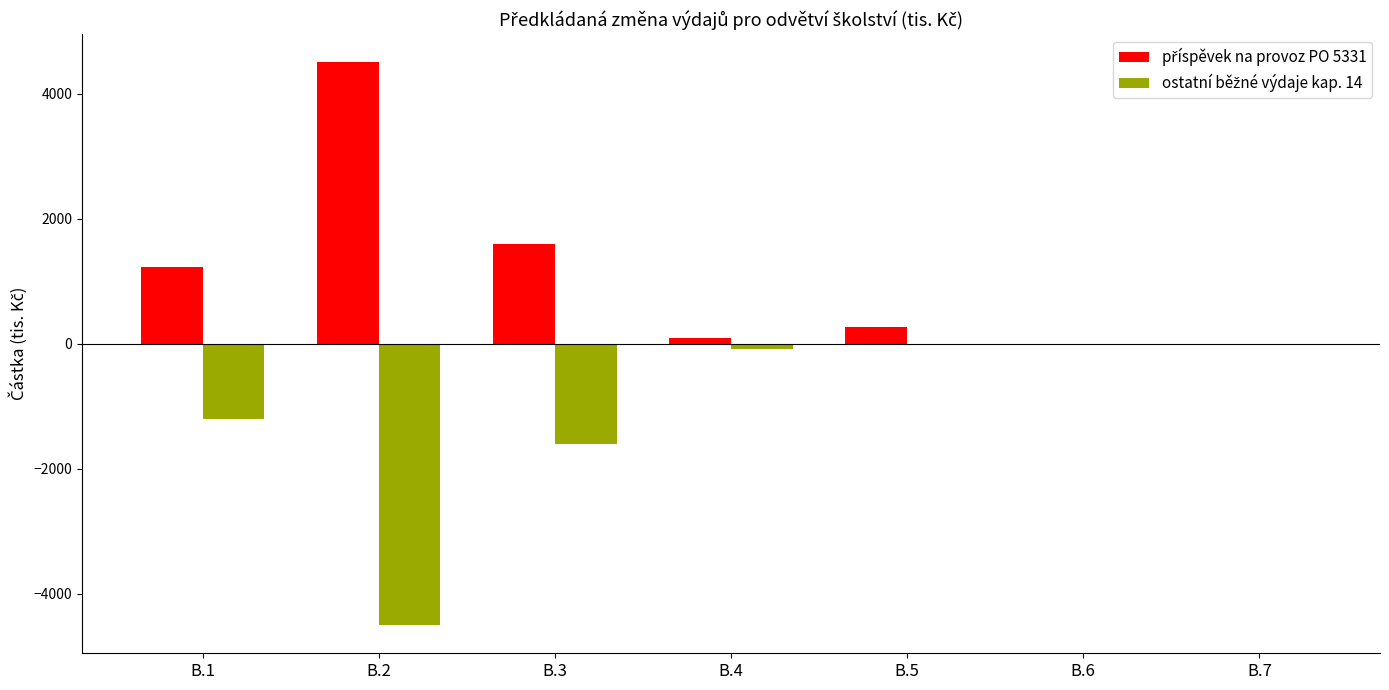

At which category does the chart reach its peak across all series?

B.2